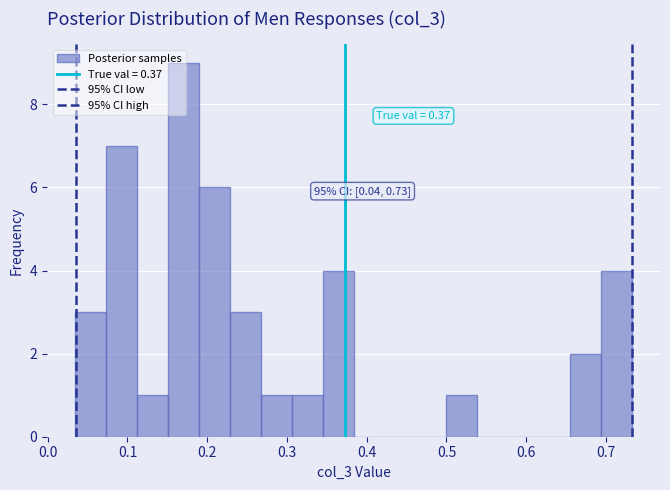

Read against the x-axis, roughly where is the centre of the tallest bar?

0.17